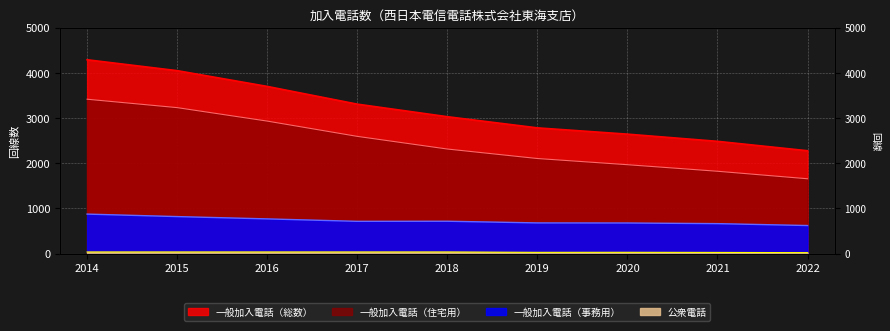

What value does the 一般加入電話（事務用） series have at 2019, to the nearest 5?

680